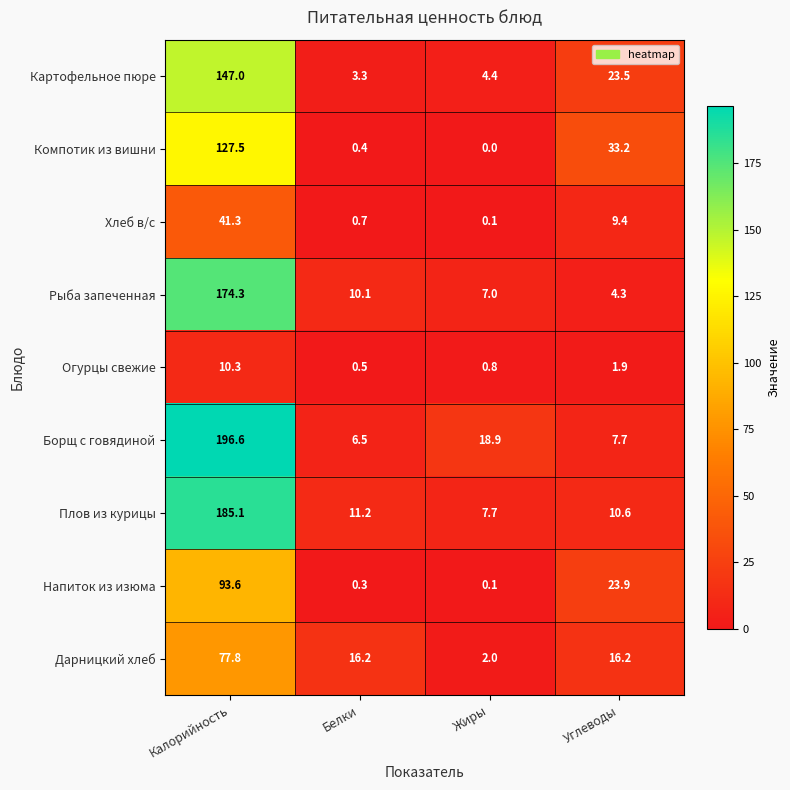

How many data points does each series have?

4